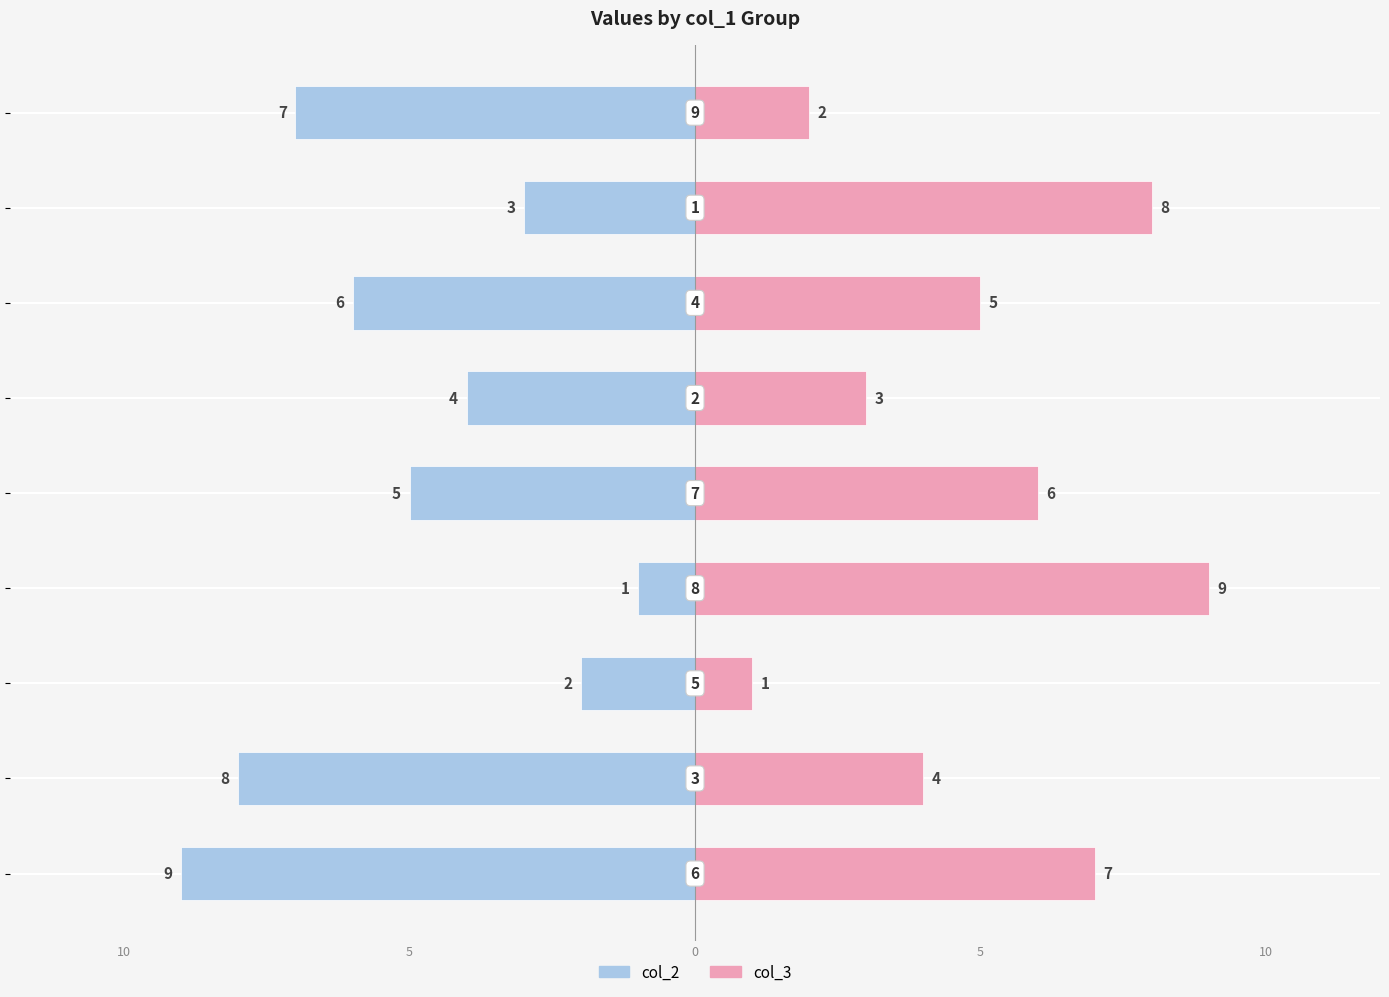

What is the sum of all col_3 values?

45